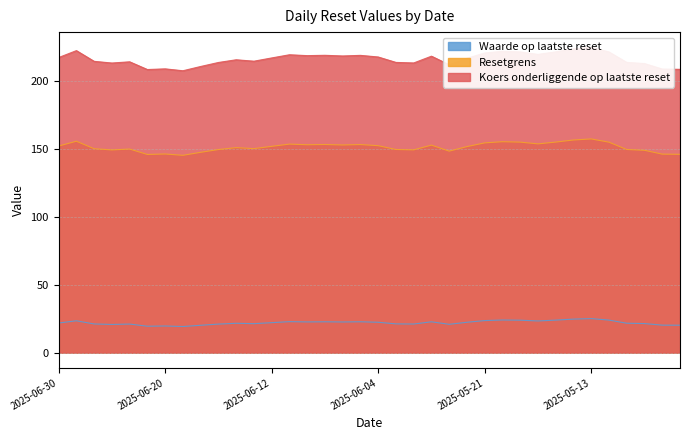

Is it true that Waarde op laatste reset equals 23.6 at 2025-05-21?

True